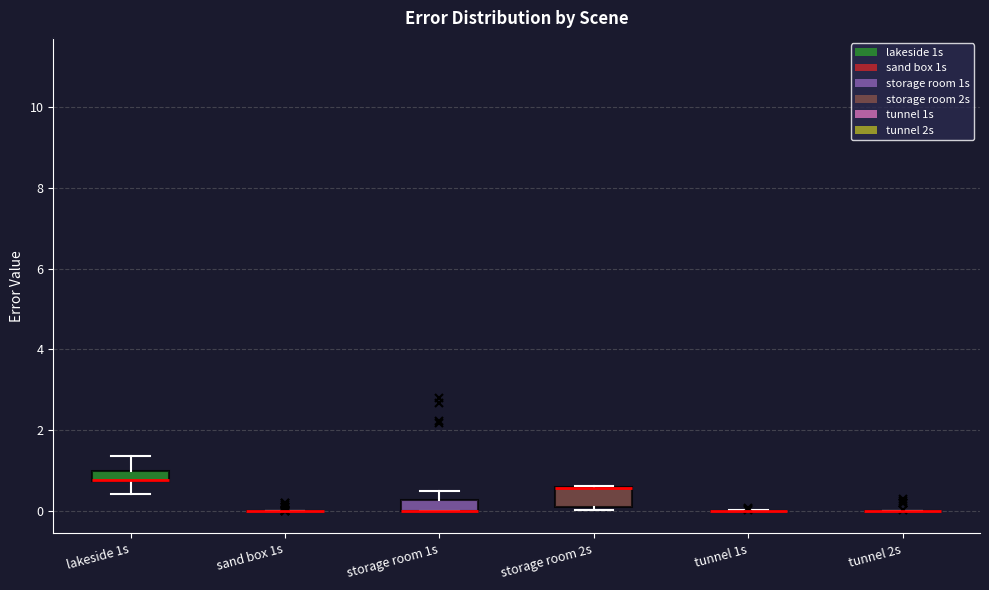

Comparing the boxes themselves (not the whiskers), which one is the tallest?

storage room 2s